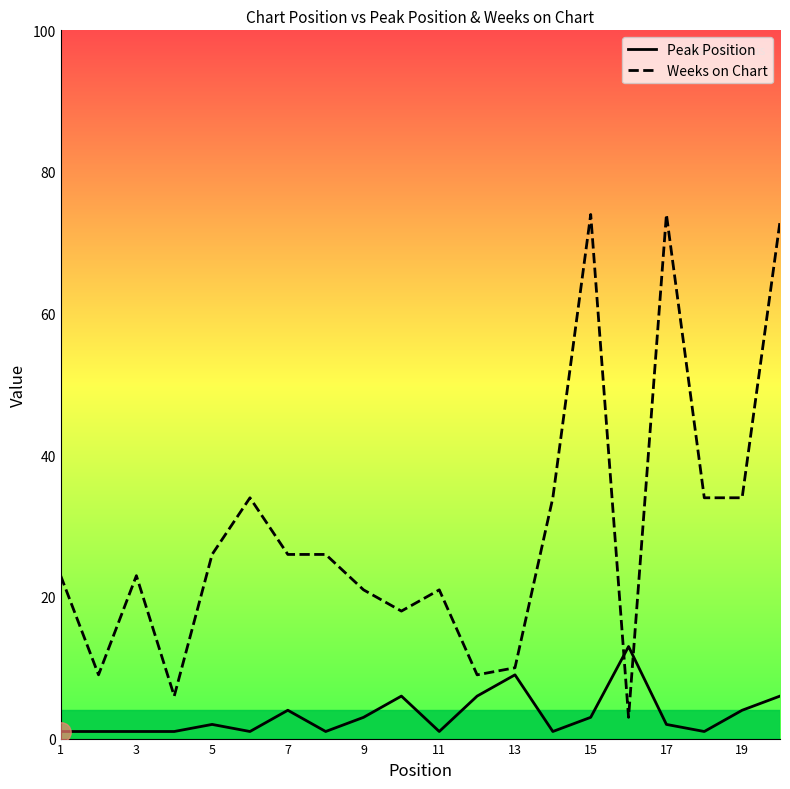

What is the smallest value displayed?

1